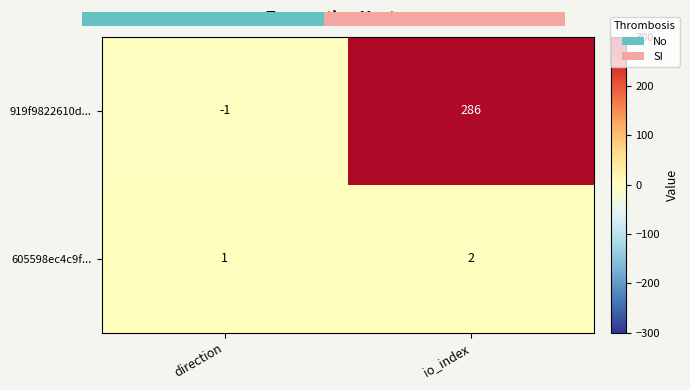

What is the difference between the 919f9822610d... values at io_index and direction?

287